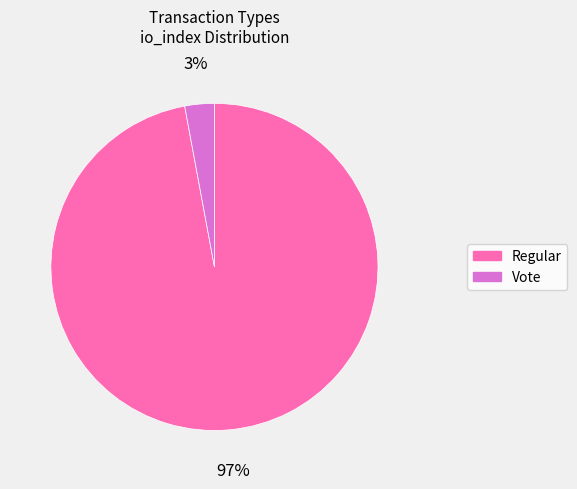

True or false: Regular accounts for 97% of the total.

True